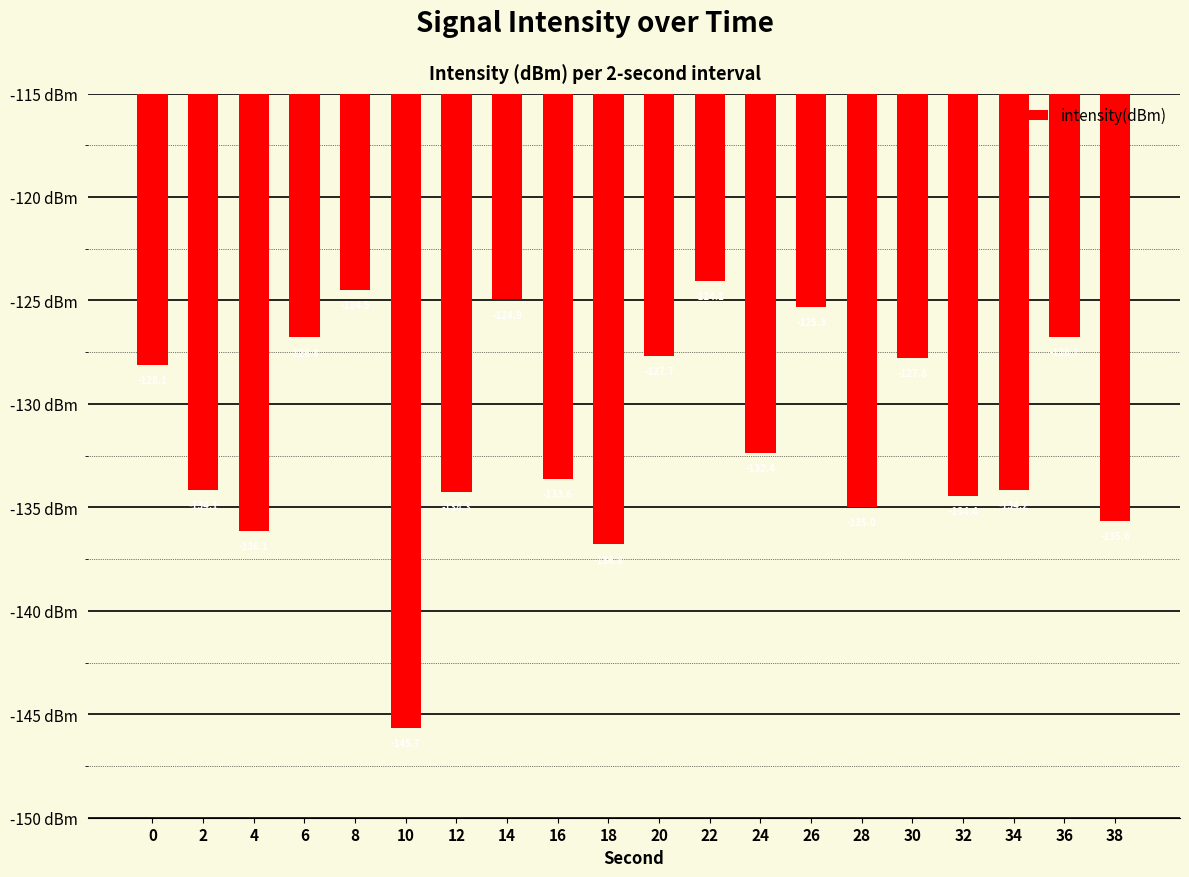

What is the approximate value at 10?

-145.7